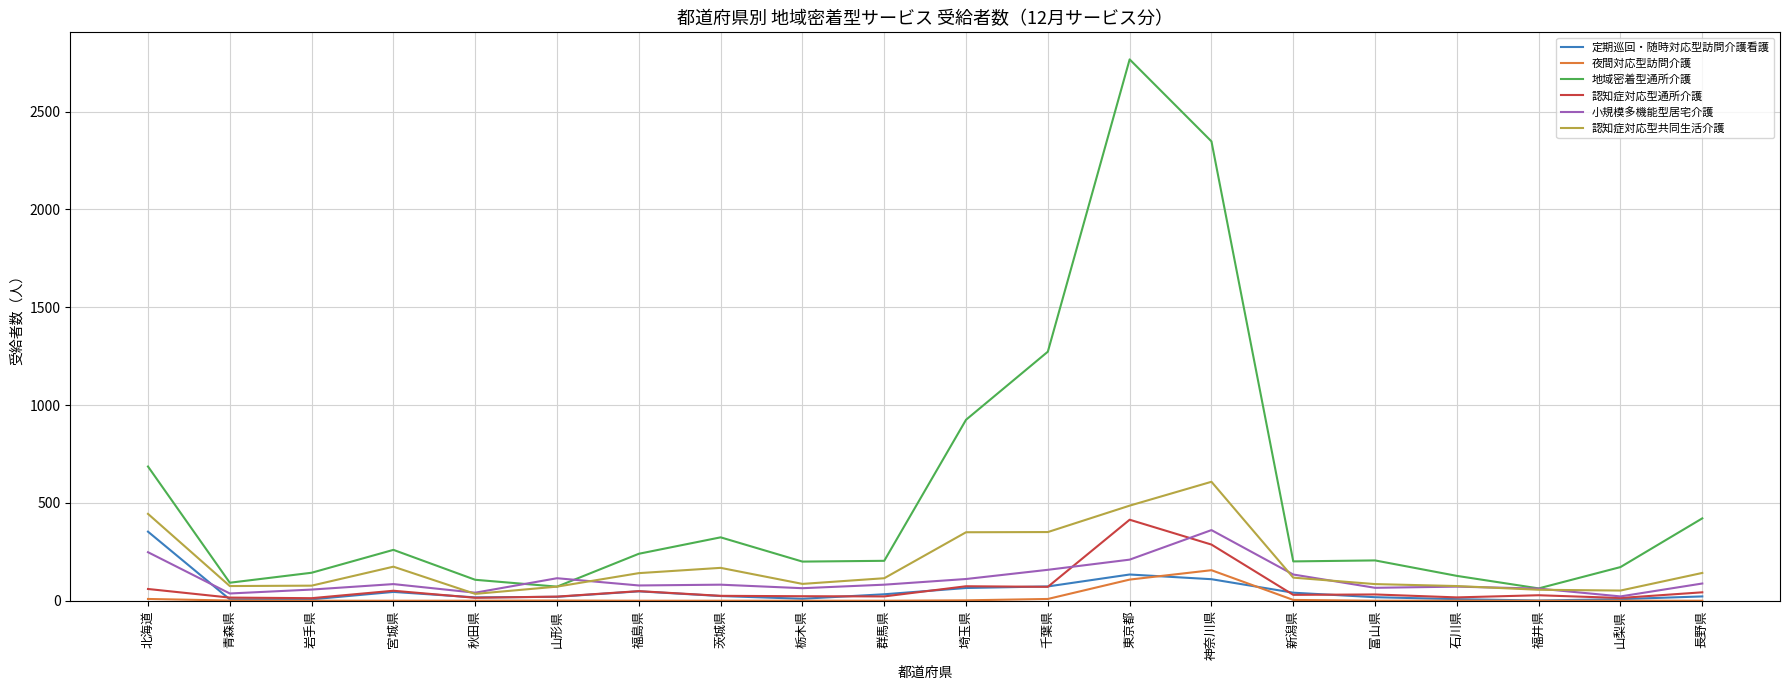

True or false: 認知症対応型通所介護 and 定期巡回・随時対応型訪問介護看護 cross at least once.

True